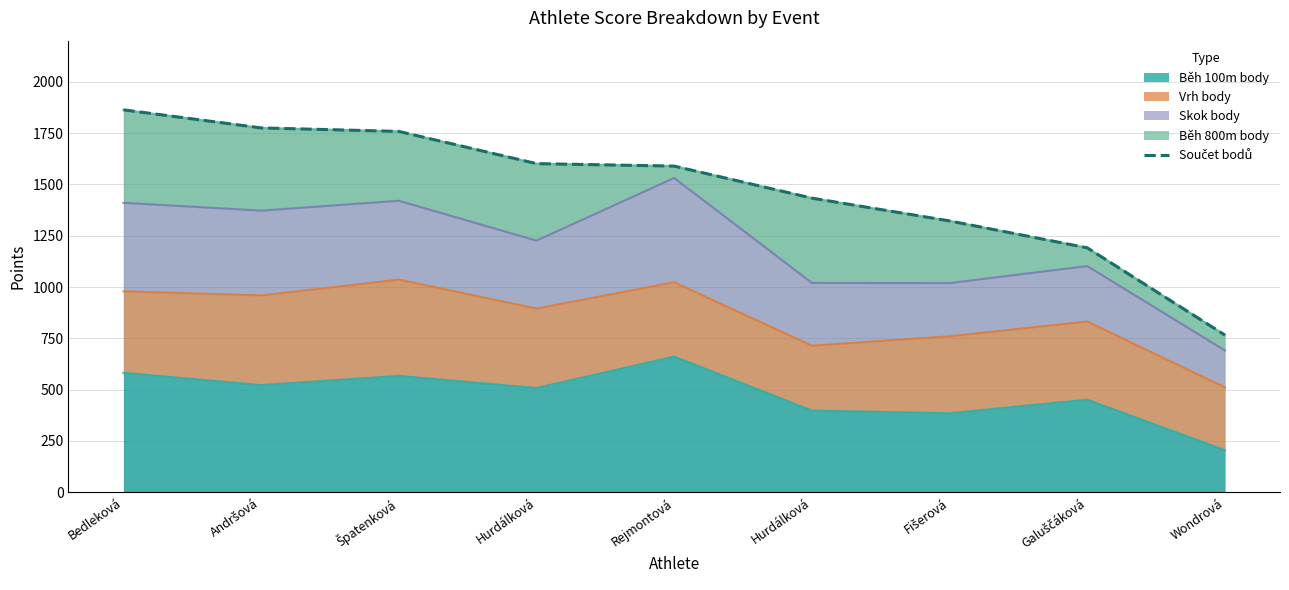

Approximately how many times larger is the value at Andršová compared to Hurdálková?

1.2